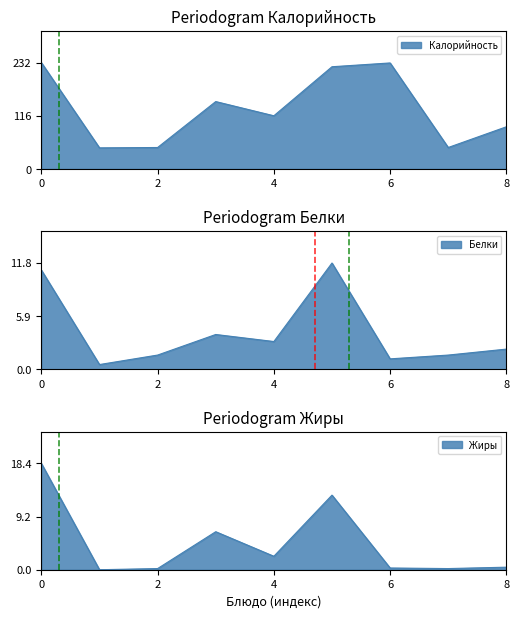

Count the number of data series in this chart.

3